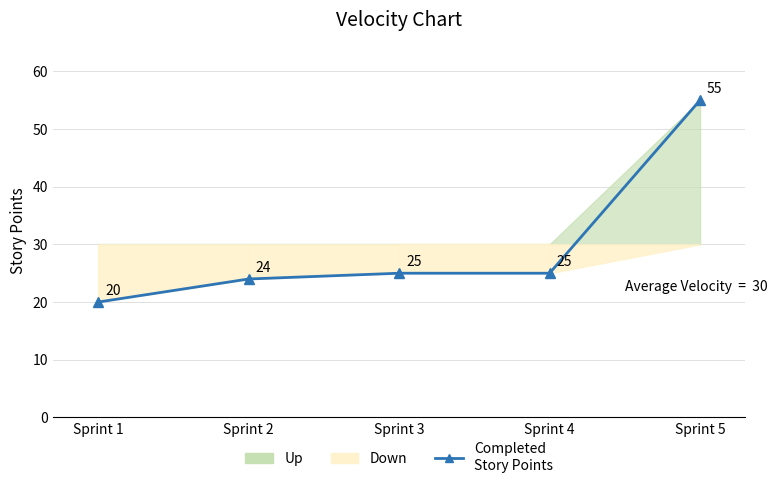

List the labels in order of value, largest first.

Sprint 5, Sprint 3, Sprint 4, Sprint 2, Sprint 1